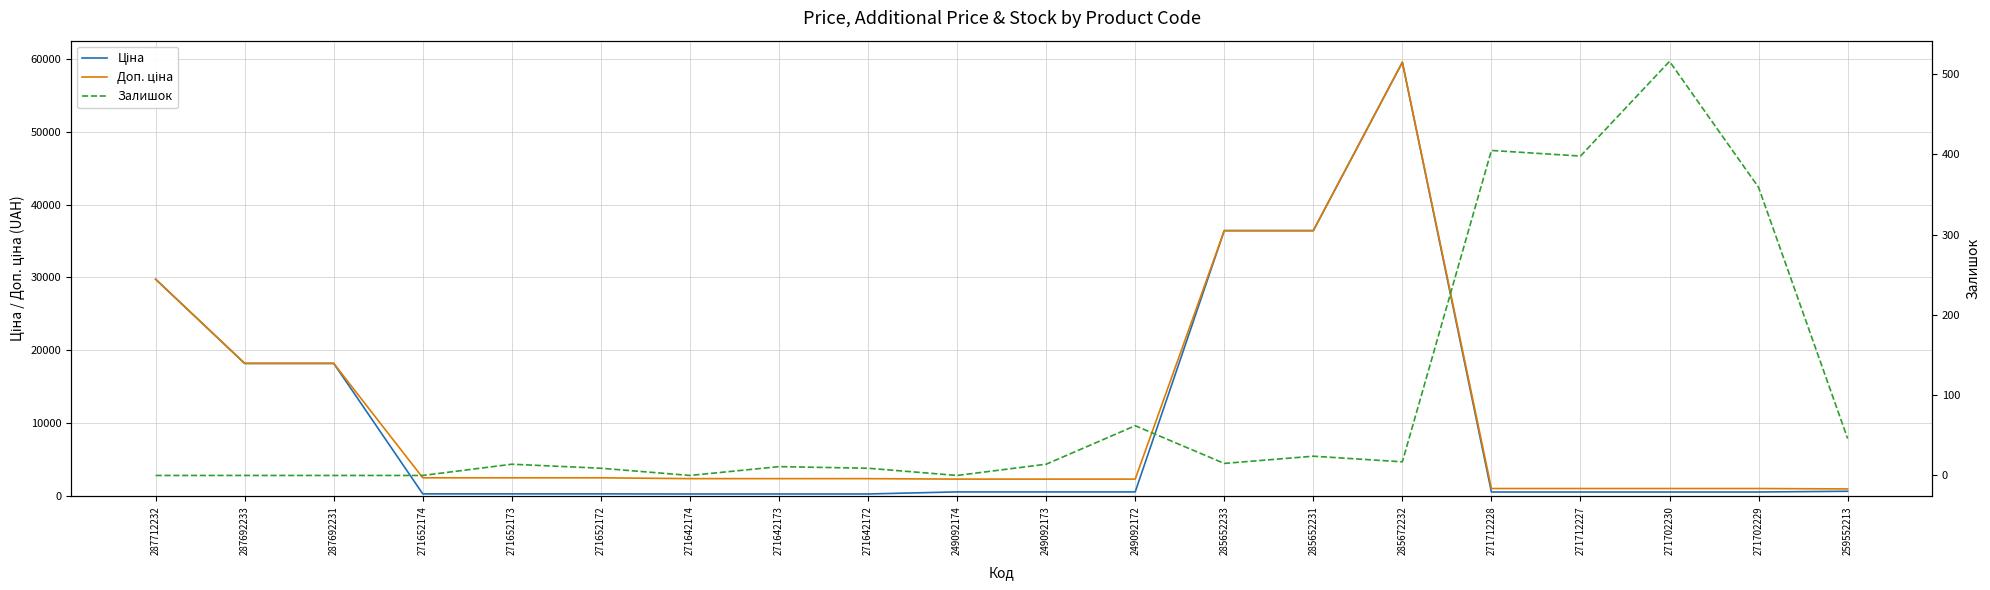

What are all the series names shown in the legend?

Ціна, Доп. ціна, Залишок